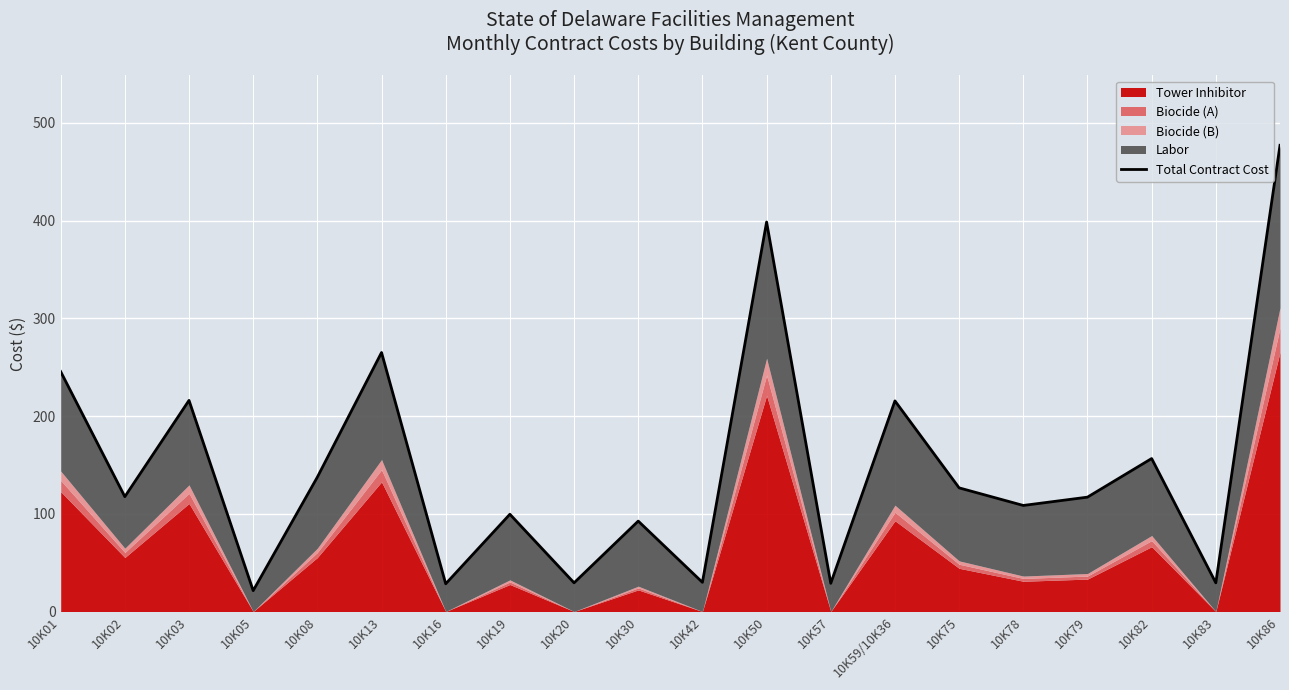

What is the smallest value displayed?

21.3